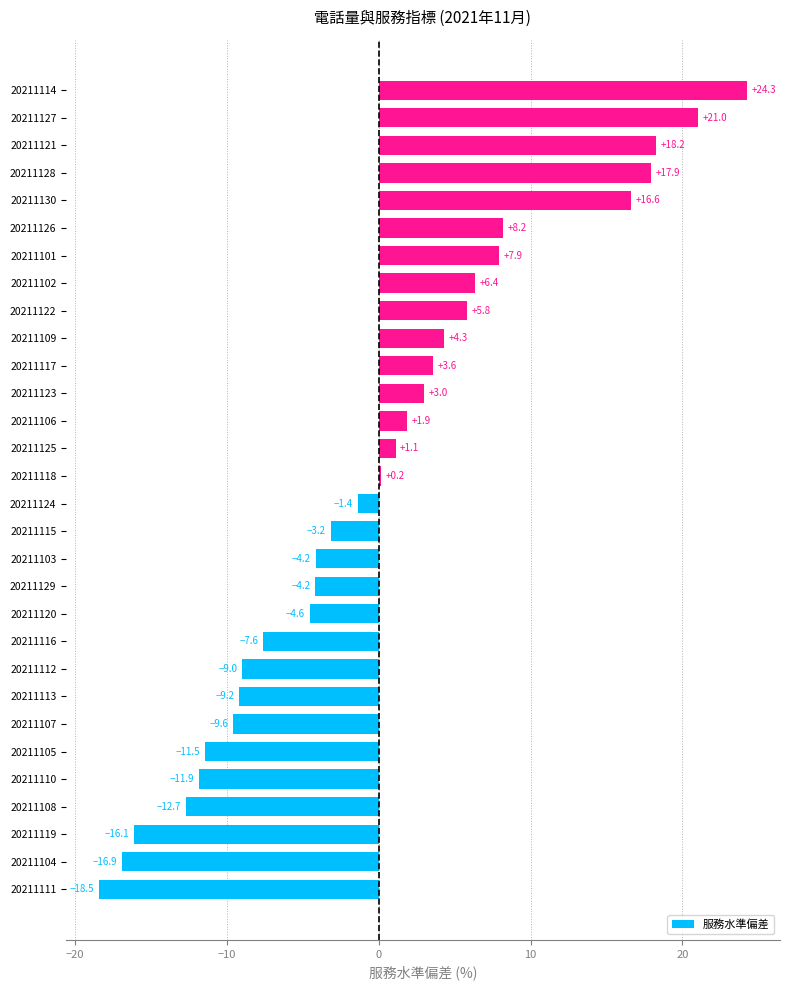

What is the difference between the second highest and minimum values?

39.5